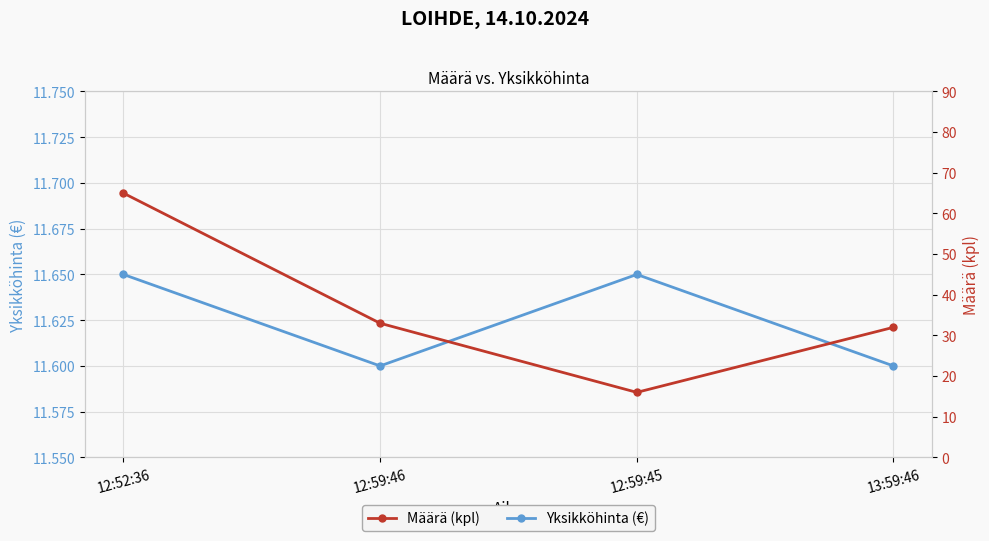

What is the difference between the Määrä (kpl) values at 12:52:36 and 13:59:46?

33.0